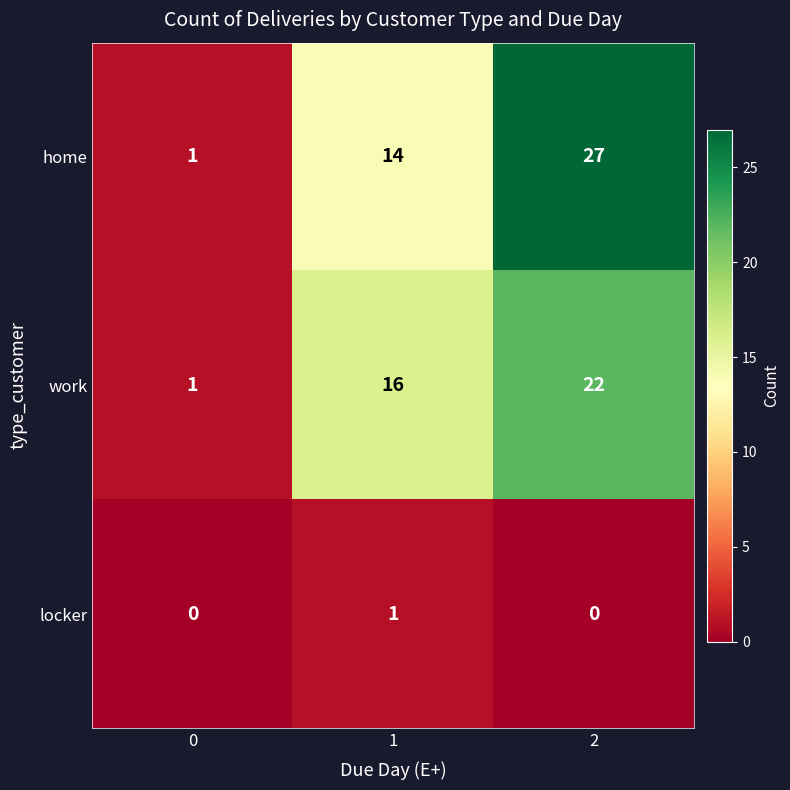

Rank the series by their maximum value, from lowest to highest.

locker, work, home